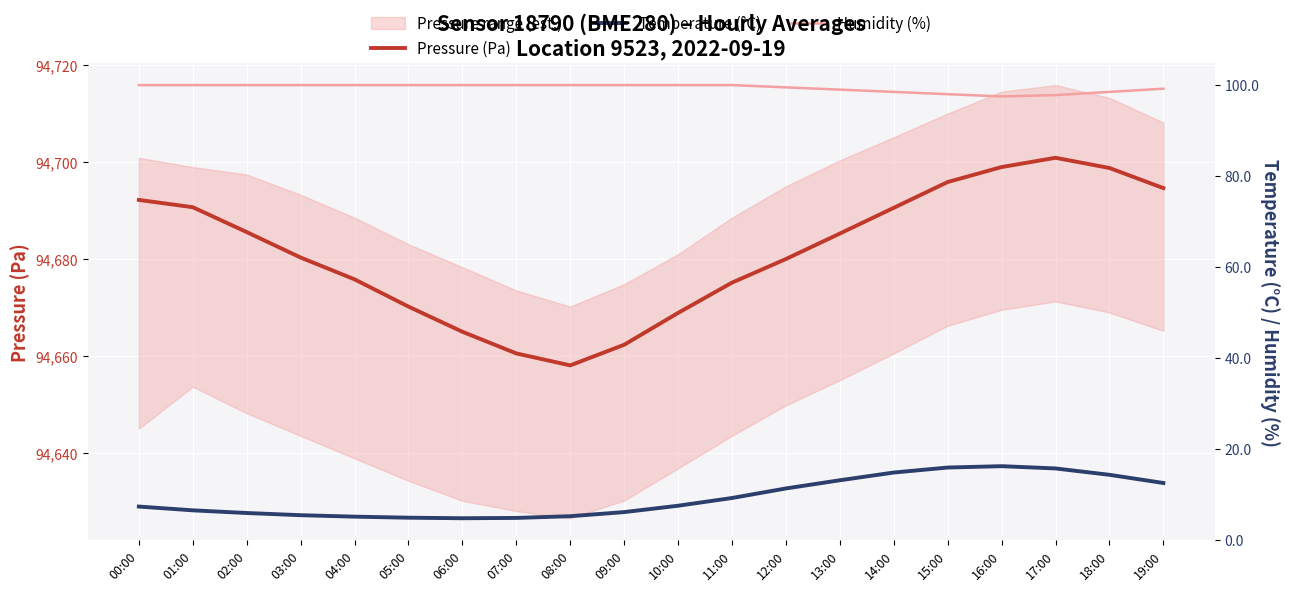

What are all the series names shown in the legend?

Pressure (Pa), Temperature (°C), Humidity (%)